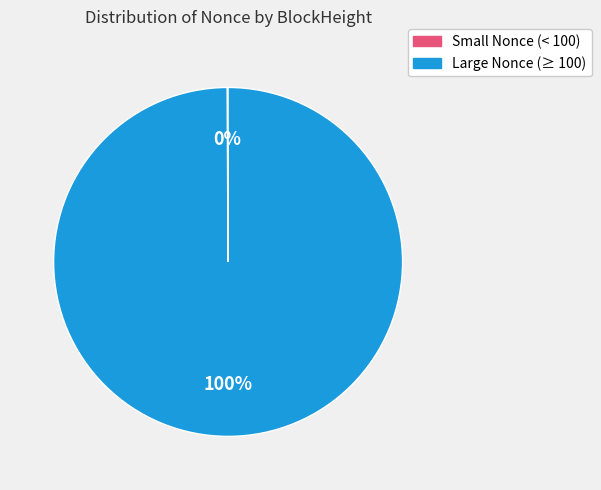

Does any single category account for the majority?

Yes